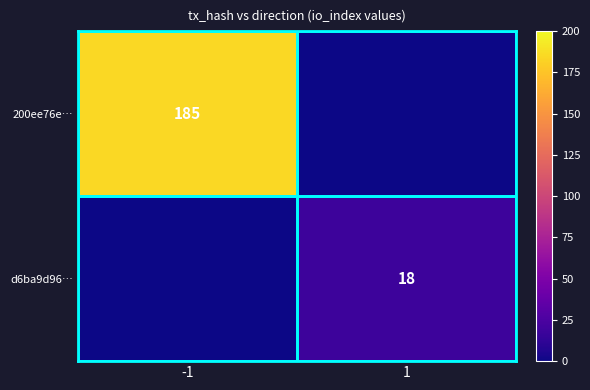

Is it true that d6ba9d96… equals 18 at 1?

True